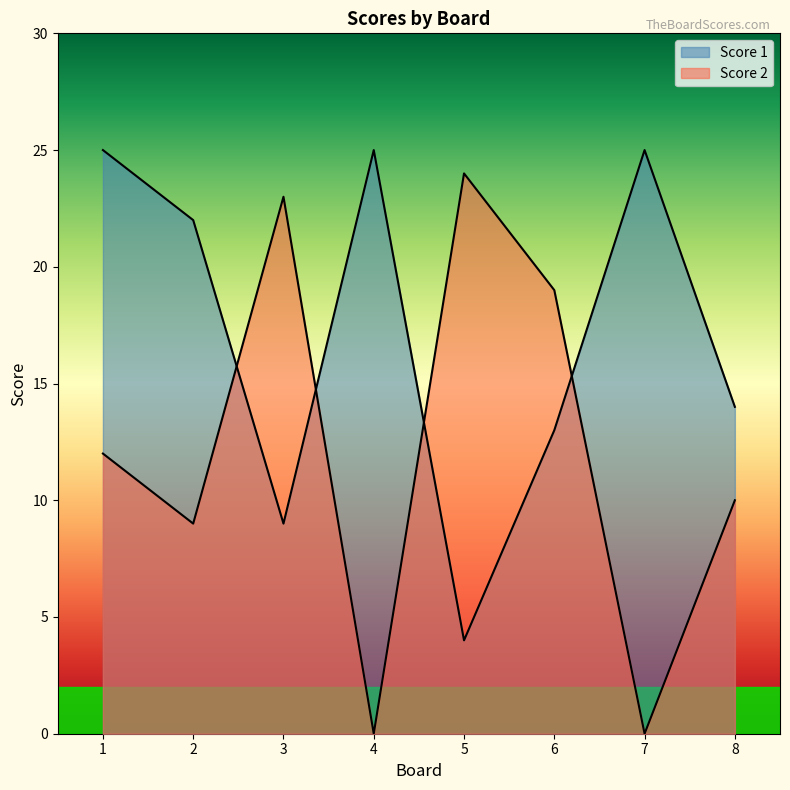

Is it true that Score 2 equals 28 at 6?

False